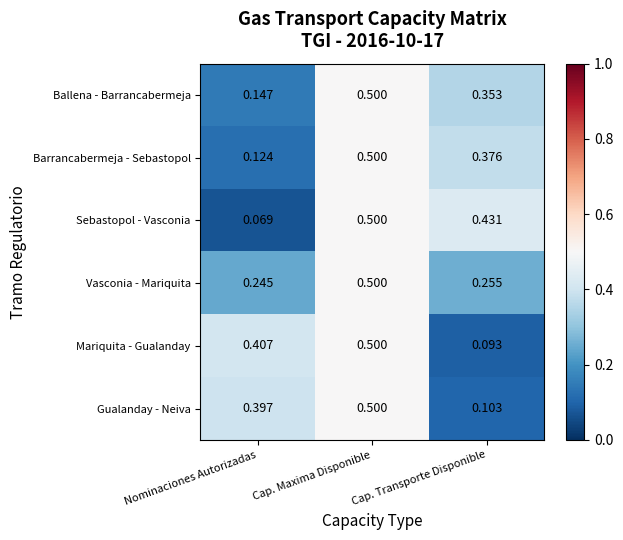

Where is Mariquita - Gualanday nearest to the value 0?

Cap. Transporte Disponible